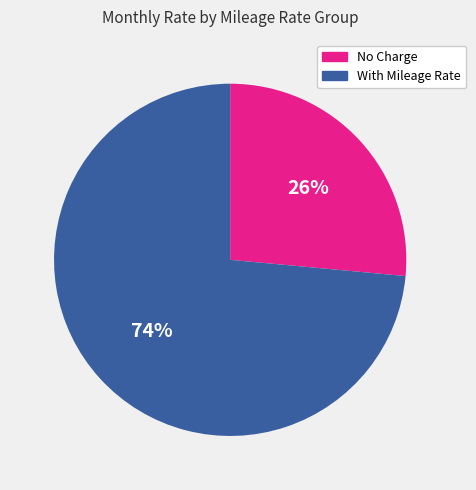

Which slice is the smallest?

No Charge